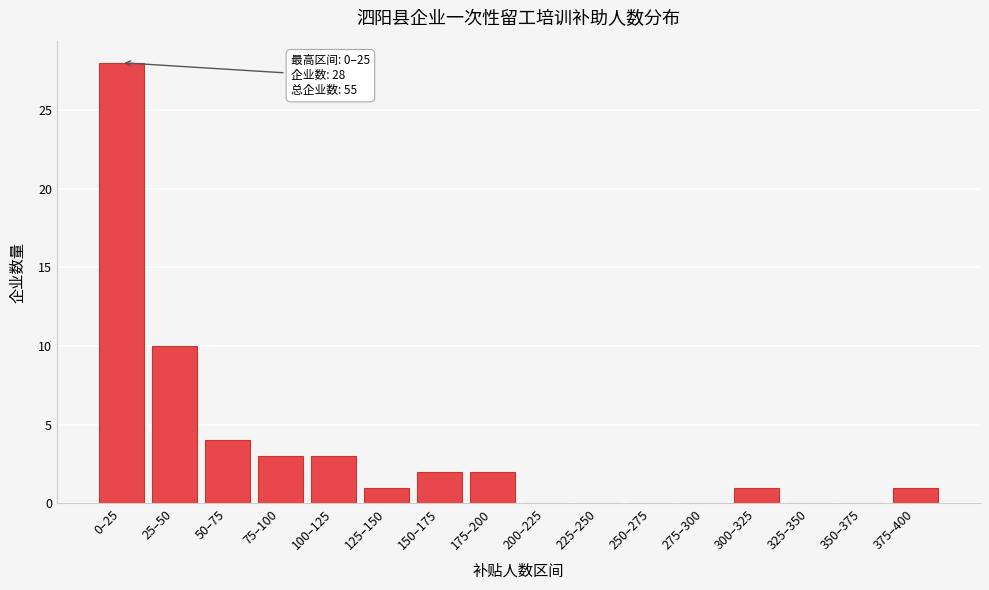

Reading left to right, list all the values displayed in this chart.

0–25=28	25–50=10	50–75=4	75–100=3	100–125=3	125–150=1	150–175=2	175–200=2	200–225=0	225–250=0	250–275=0	275–300=0	300–325=1	325–350=0	350–375=0	375–400=1